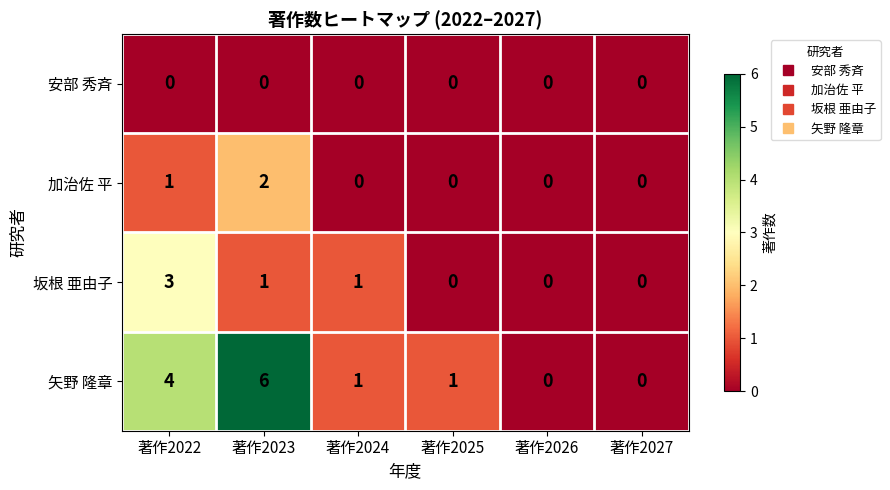

Is it true that 矢野 隆章 equals 4 at 著作2022?

True